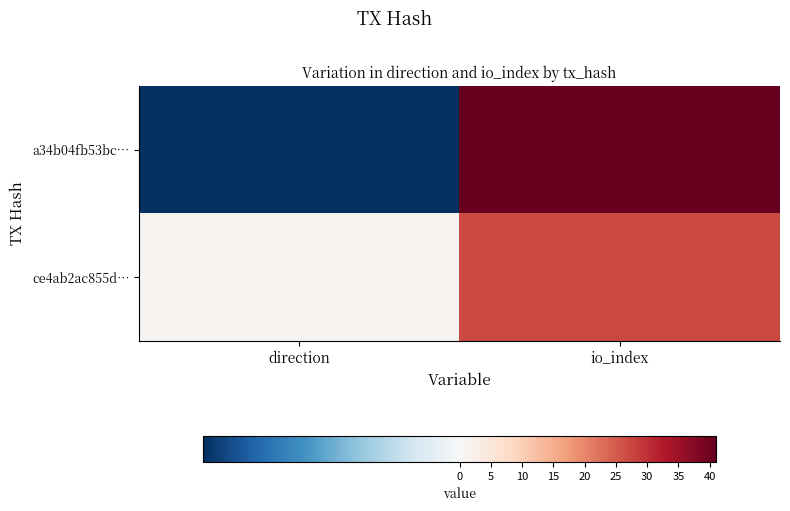

Which series has the widest spread of values?

a34b04fb53bc…